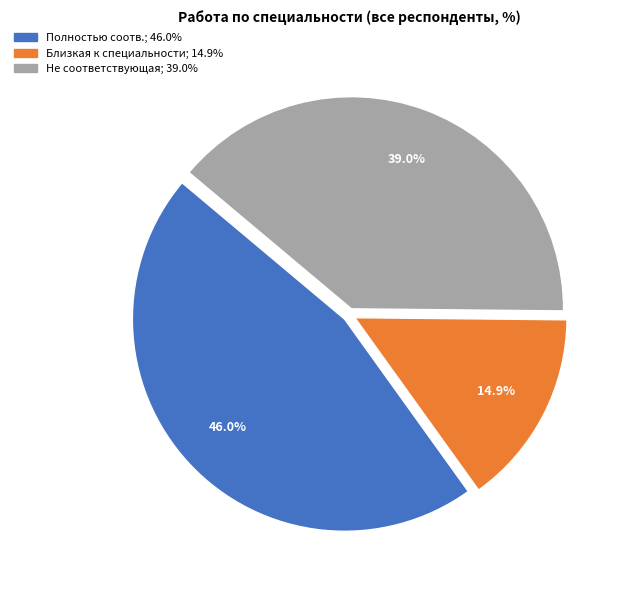

Is there a majority slice in this chart?

No